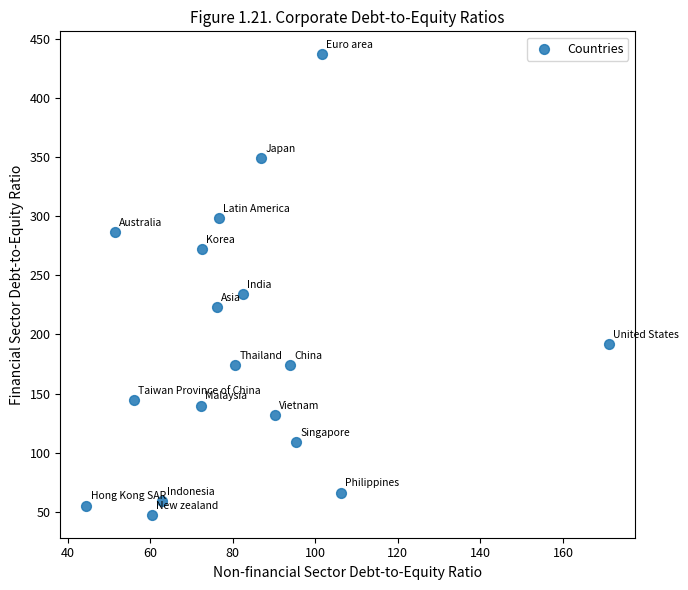

What is the range of Y values (max minus min)?

389.1